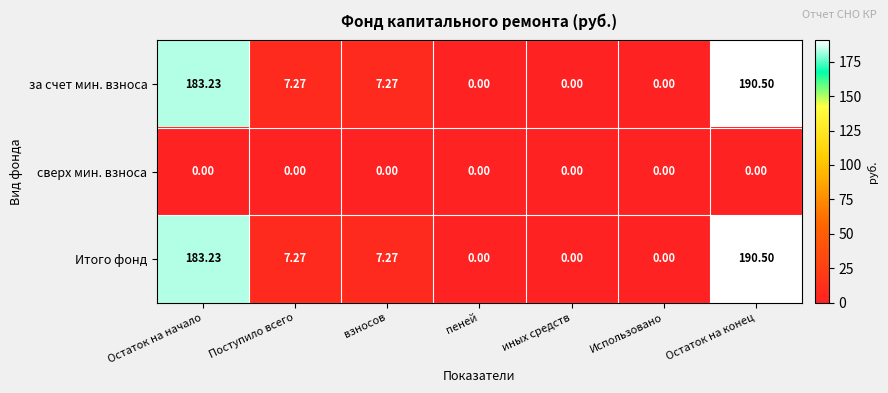

At which label does Итого фонд first exceed 7?

Остаток на начало